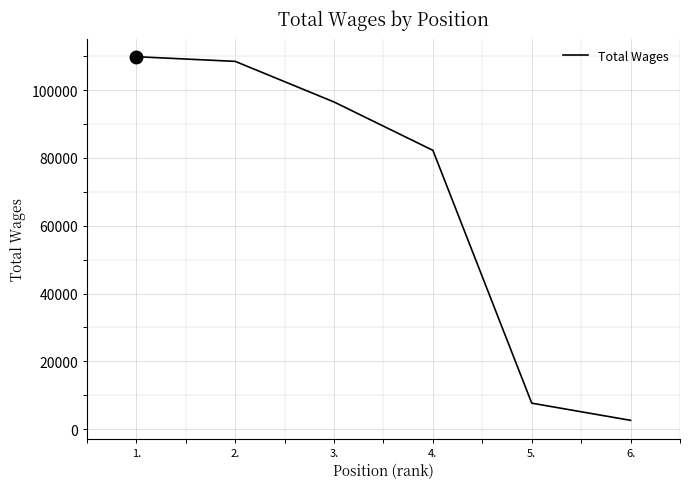

Reading right to left, what are all the values shown in this chart?

2631	7695	82212	96465	108437	109817